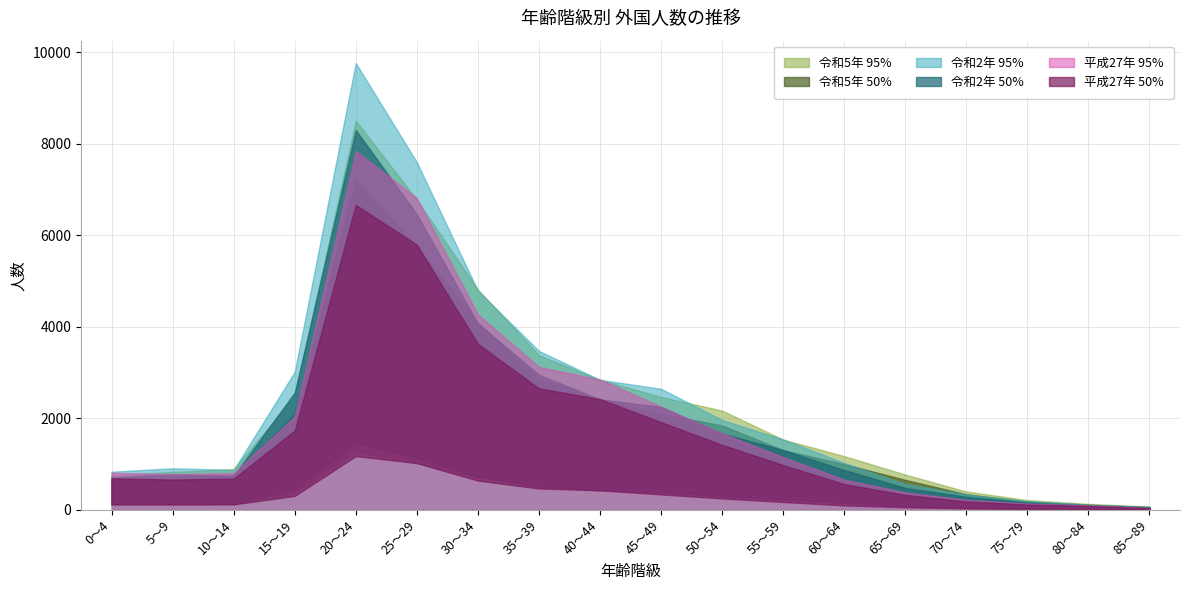

What is the label of the 12th point from the left?

55～59